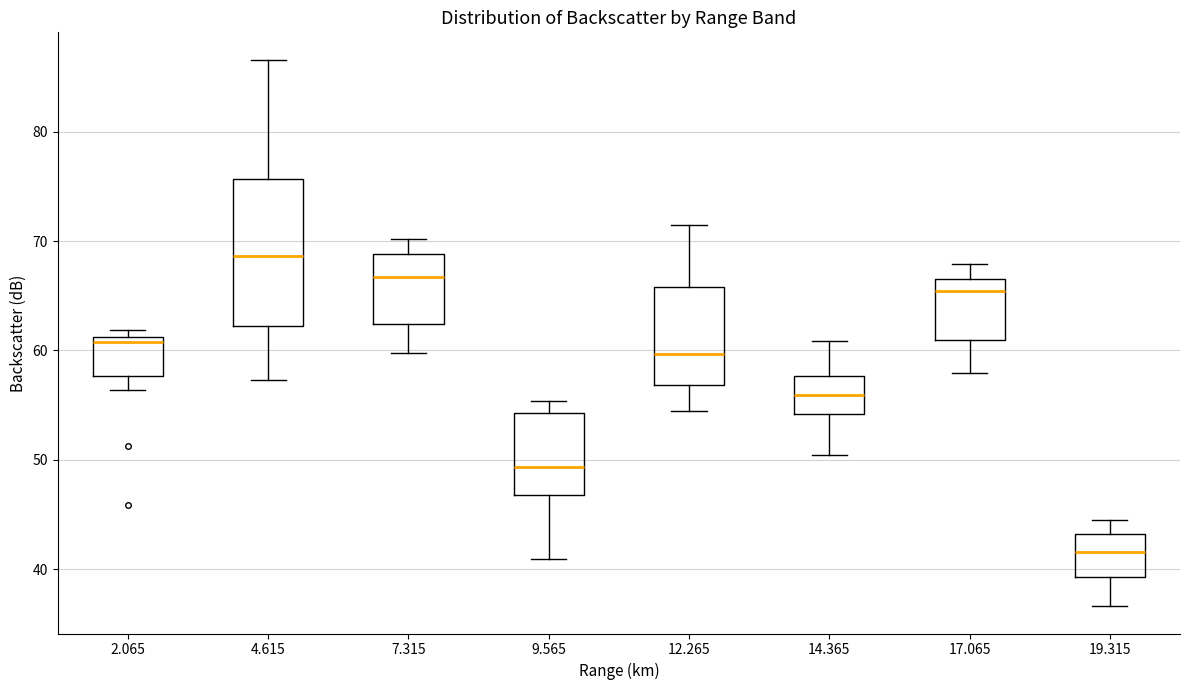

Reading left to right, read every box against the y-axis: the position of its median line, the range the box covers, and the ends of its whiskers. The values are not printed on the chart, so give them approximately, as read against the axis.

2.065: median 61 (just below the box's upper edge), box 58 to 61, whiskers 56 to 62
4.615: median 69, box 62 to 76, whiskers 57 to 87
7.315: median 67, box 62 to 69, whiskers 60 to 70
9.565: median 49, box 47 to 54, whiskers 41 to 55
12.265: median 60, box 57 to 66, whiskers 55 to 72
14.365: median 56, box 54 to 58, whiskers 50 to 61
17.065: median 65, box 61 to 67, whiskers 58 to 68
19.315: median 42, box 39 to 43, whiskers 37 to 45